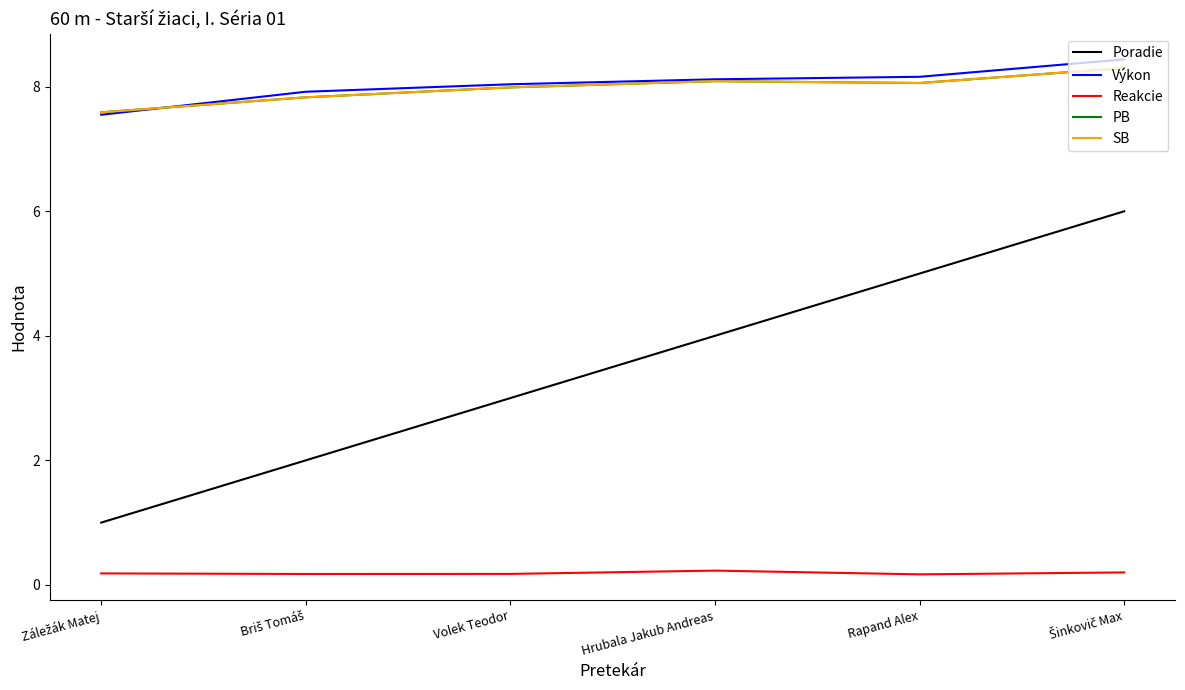

Does the chart display data point markers on the line(s)?

No